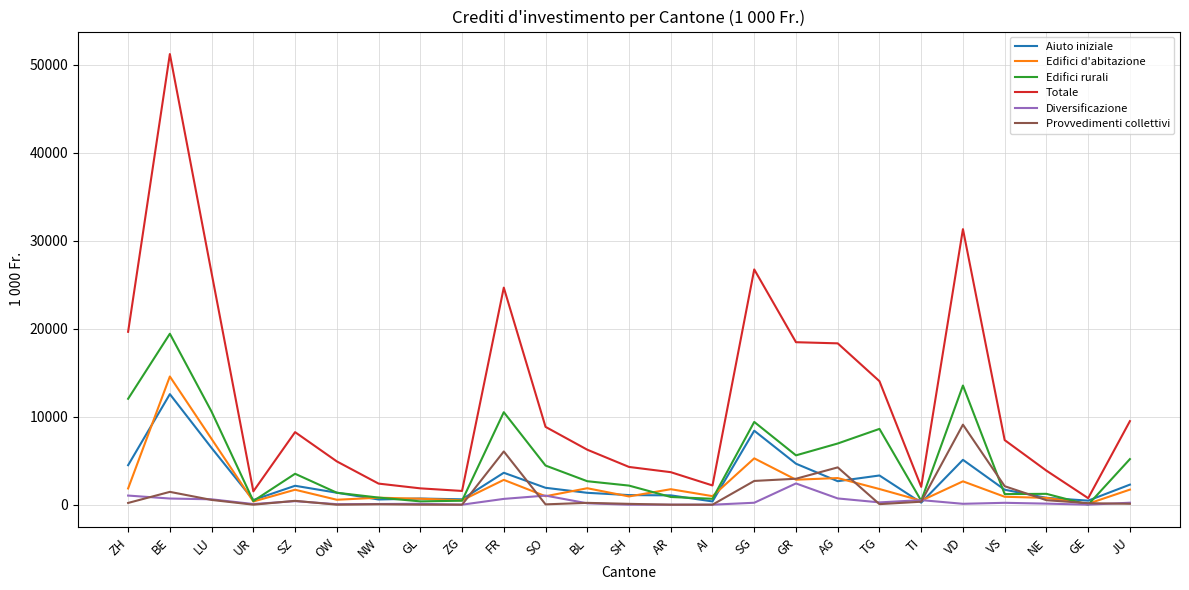

True or false: Edifici d'abitazione has more than 2 interior local peaks.

True